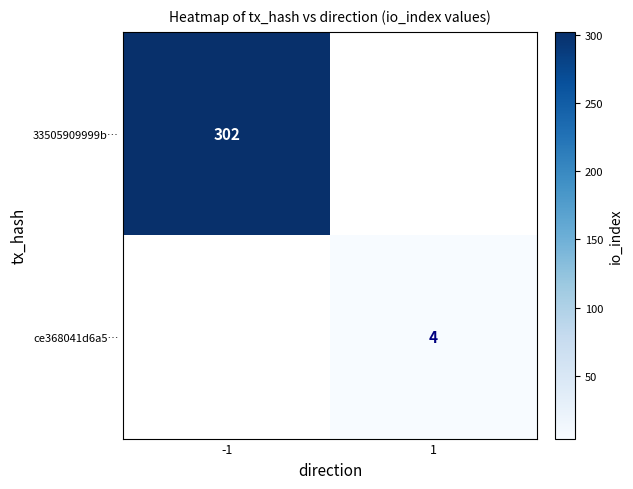

Between 1 and -1, which is larger?

-1